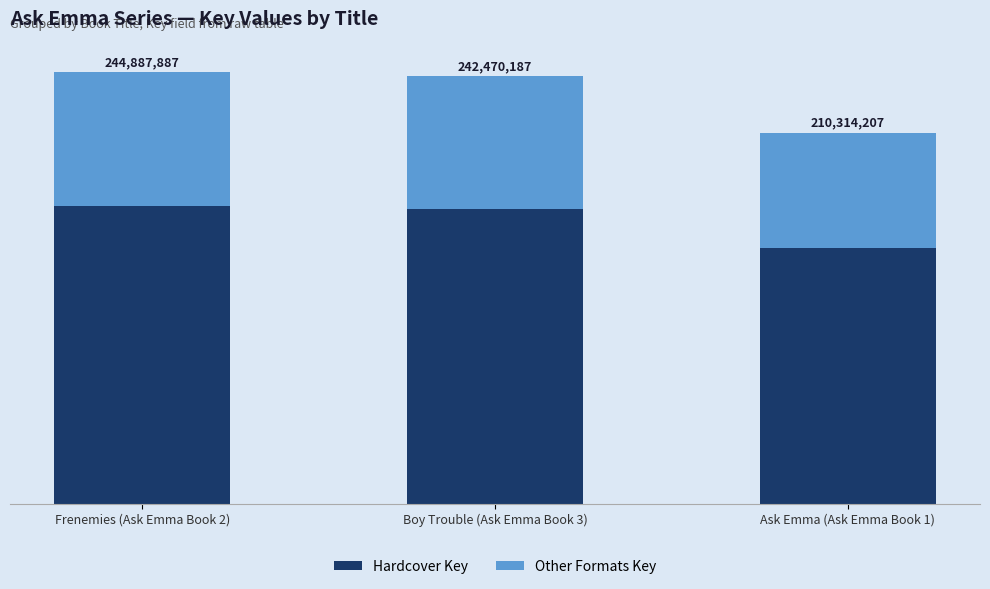

What is the average value of the Other Formats Key series?

72172994